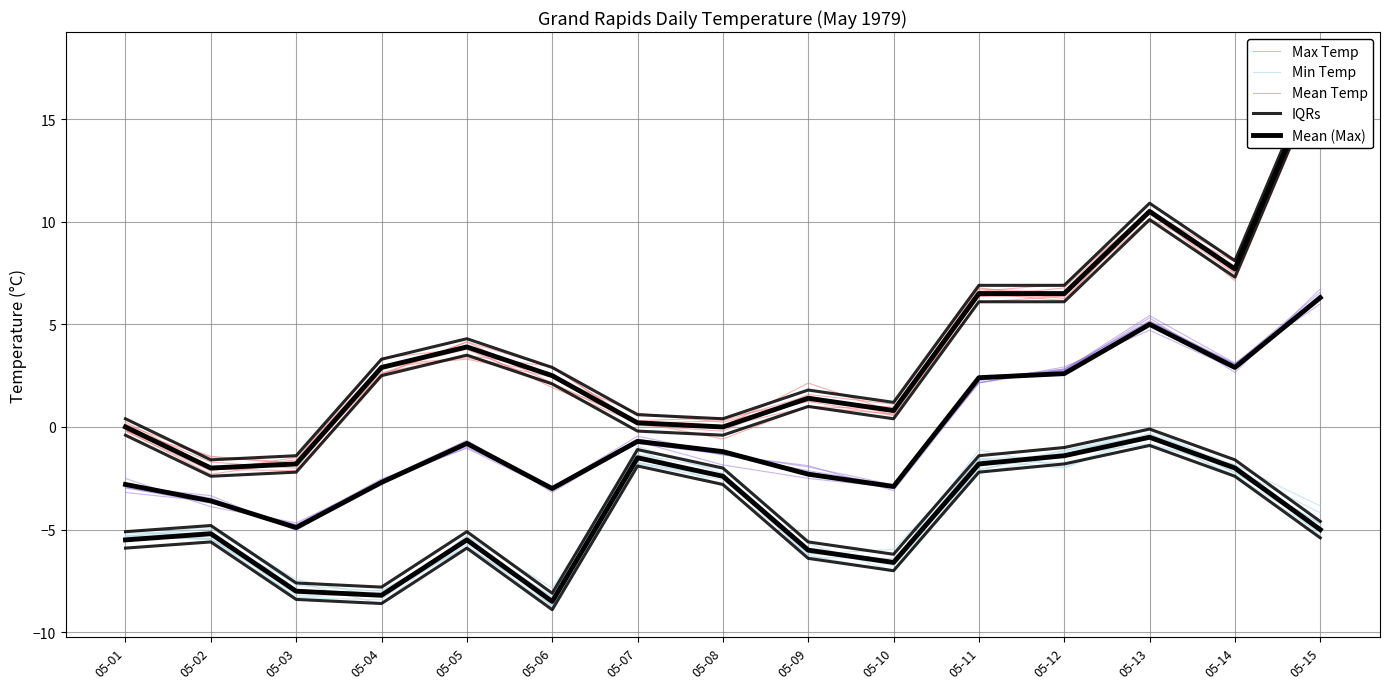

Where is Max Temp nearest to the value 7?

05-14